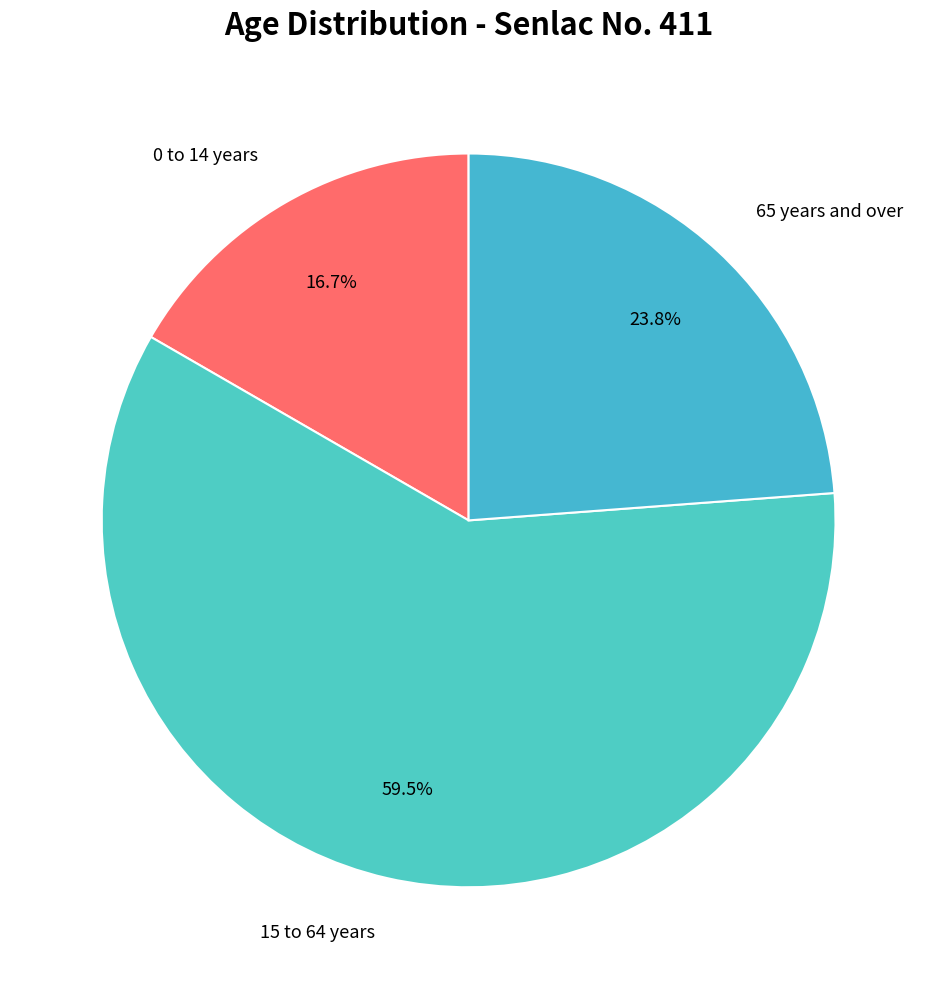

To the nearest percent, what is the average slice percentage?

33%